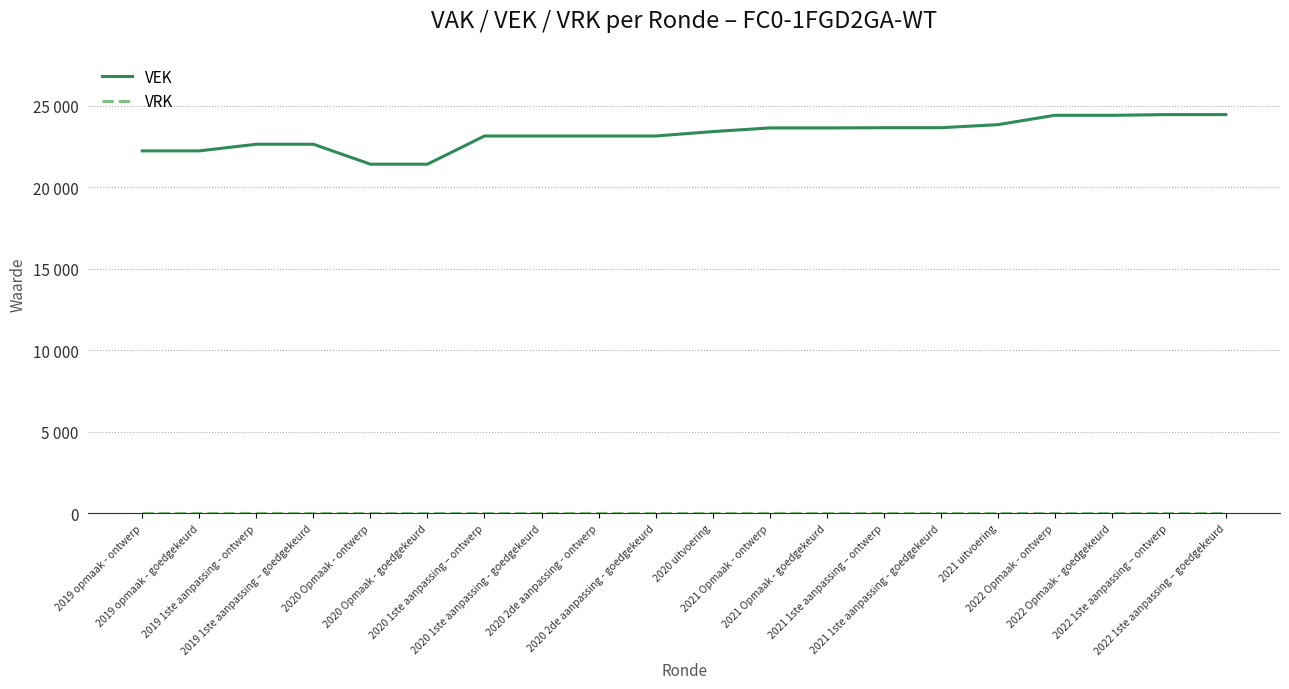

Which series has the largest total across all categories?

VEK